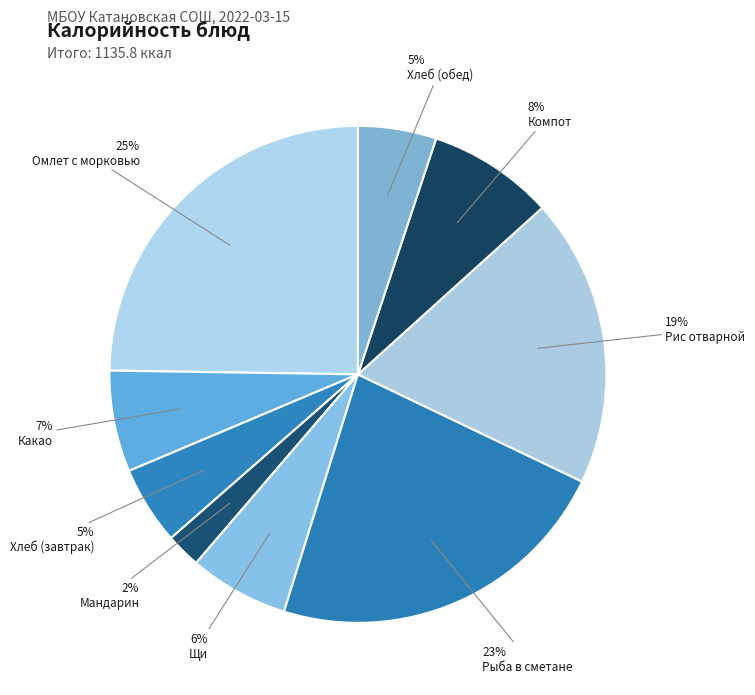

How much of the chart is everything except Рыба в сметане?

77.3%